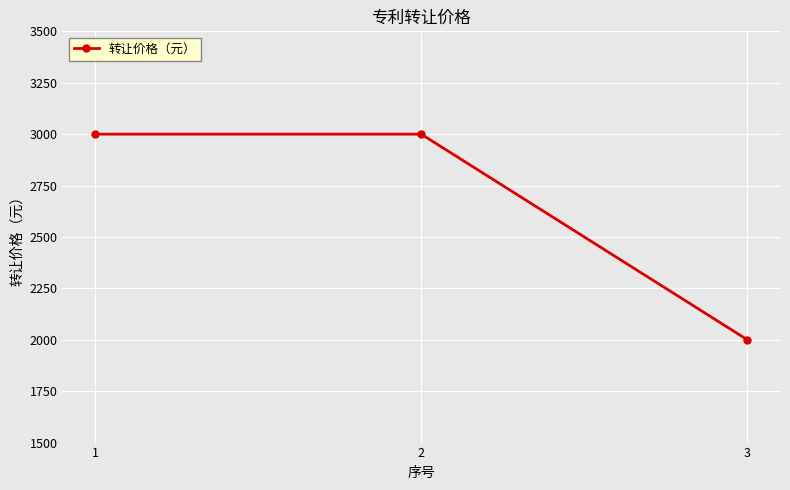

What is the sum of the values at 1 and 2?

6000